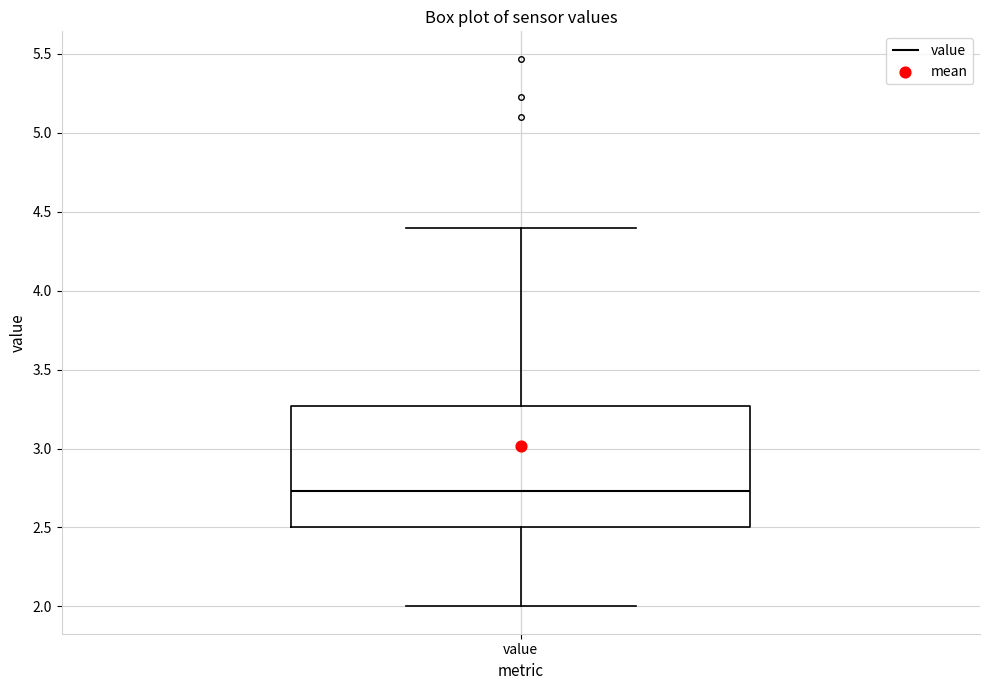

Read this box plot against the y-axis: the position of the median line, the range covered by the box, and the ends of both whiskers. The values are not printed on the chart, so give them approximately, as read against the axis.

median 2.75, box 2.50 to 3.25, whiskers 2.00 to 4.40